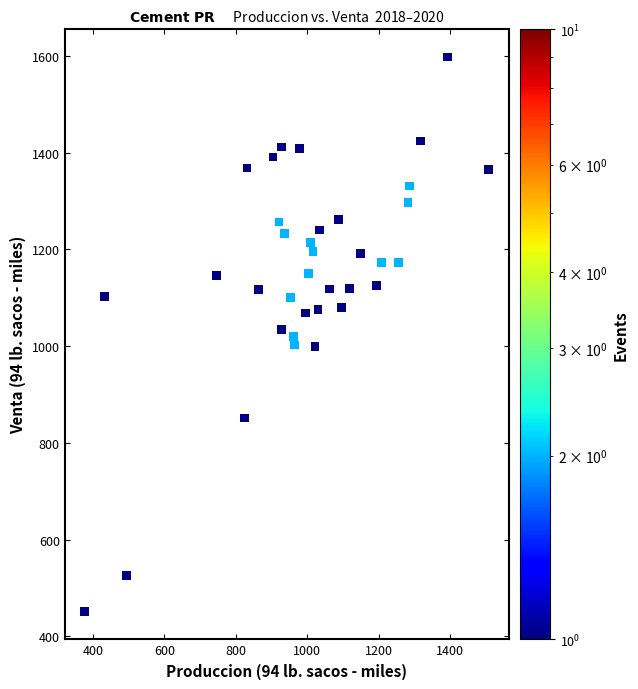

What is the range of Y values (max minus min)?

1146.1